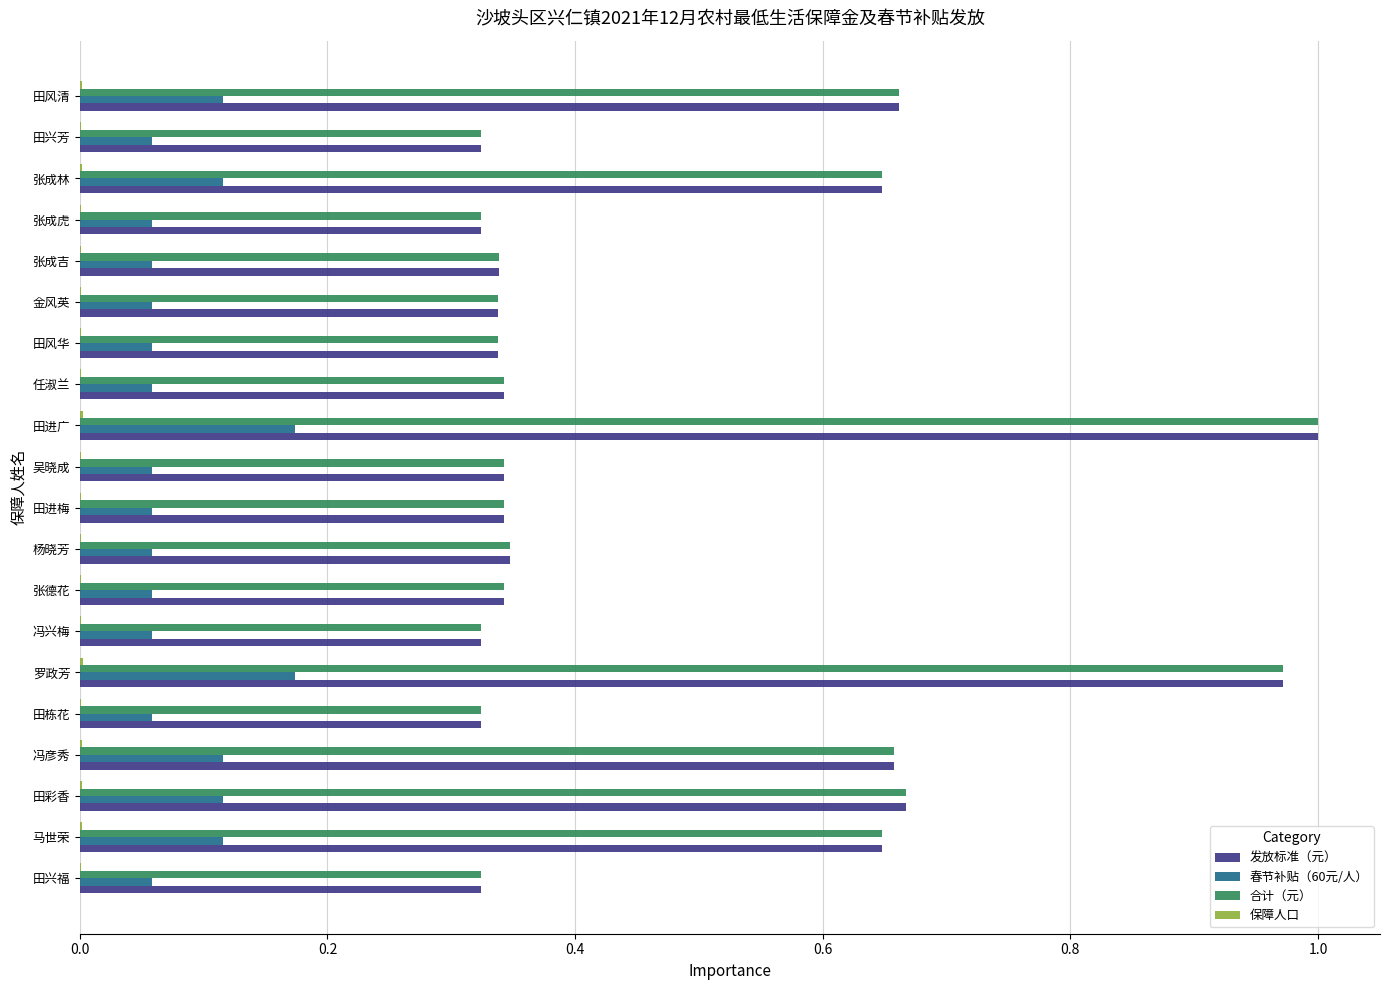

What is the sum of all 春节补贴（60元/人） values?

1.7